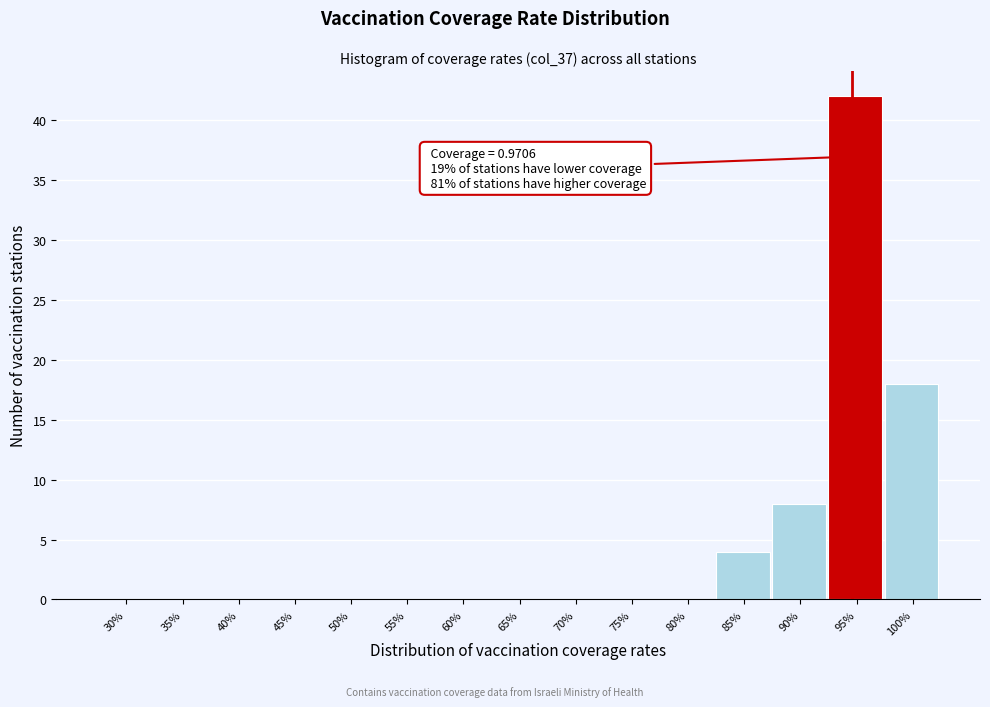

Reading left to right, extract all data points from this chart.

30%=0	35%=0	40%=0	45%=0	50%=0	55%=0	60%=0	65%=0	70%=0	75%=0	80%=0	85%=4	90%=8	95%=42	100%=18